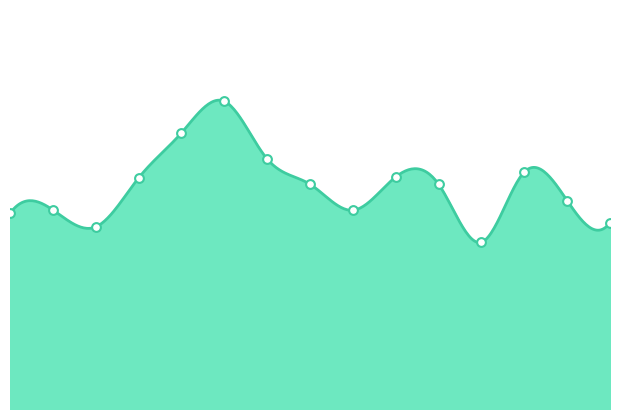

What is the change in value from 05:00 to 12:00?

-3.7